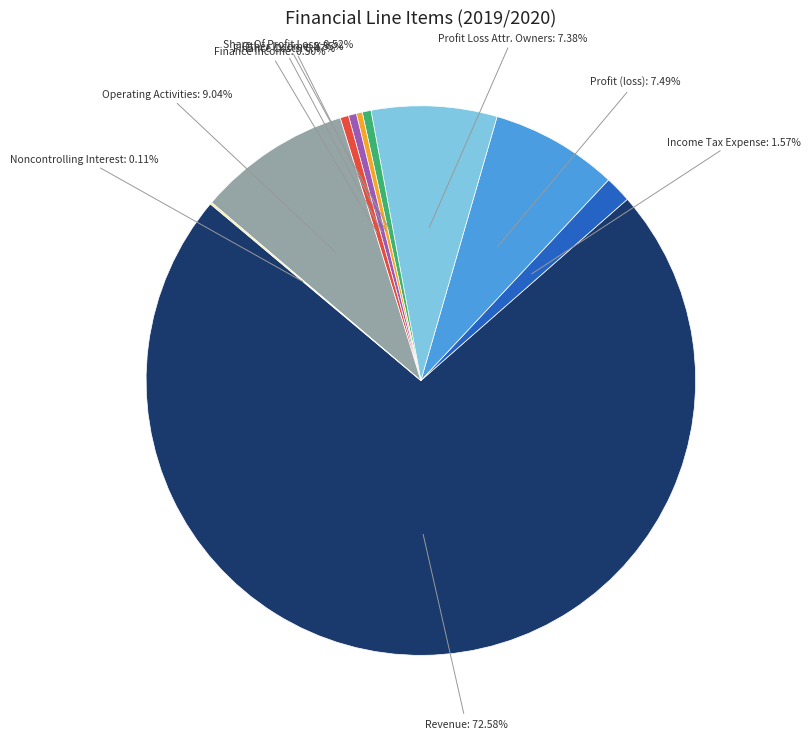

Is there any slice that represents more than half of the pie?

Yes